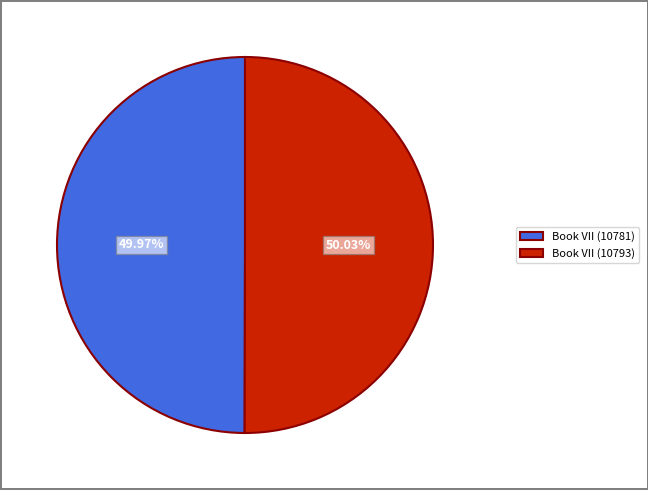

What percentage do Book VII (10793) and Book VII (10781) together represent?

100.0%